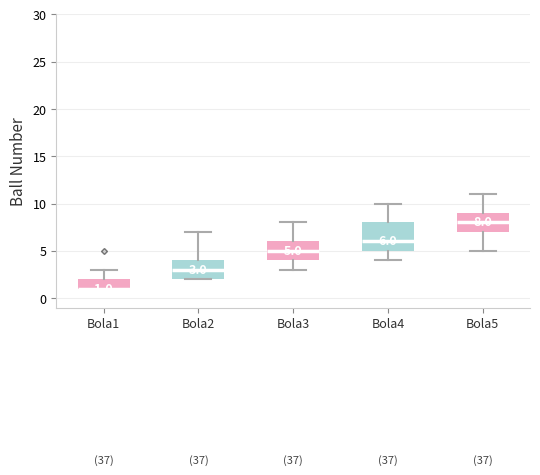

Which box is the tallest, from its lower edge to its upper edge?

Bola4